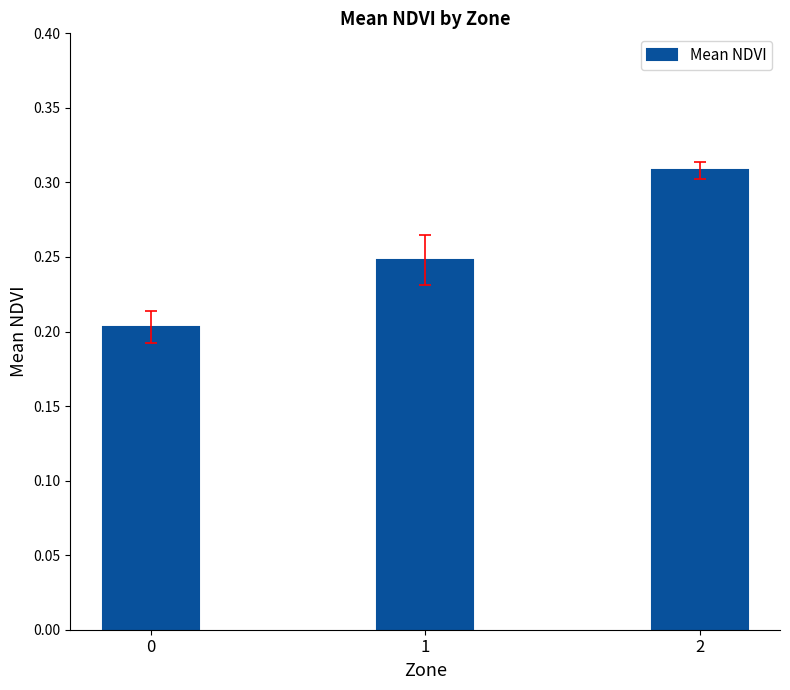

Rank the categories by value from highest to lowest.

2, 1, 0